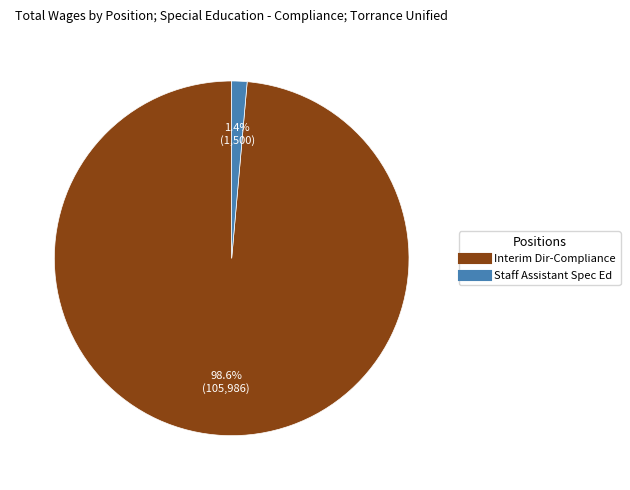

To the nearest percent, what portion does Staff Assistant Spec Ed represent?

1%